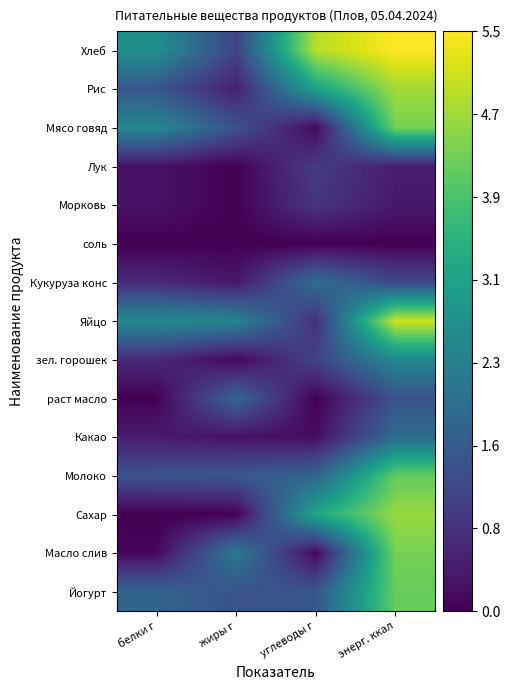

Count the number of data series in this chart.

15